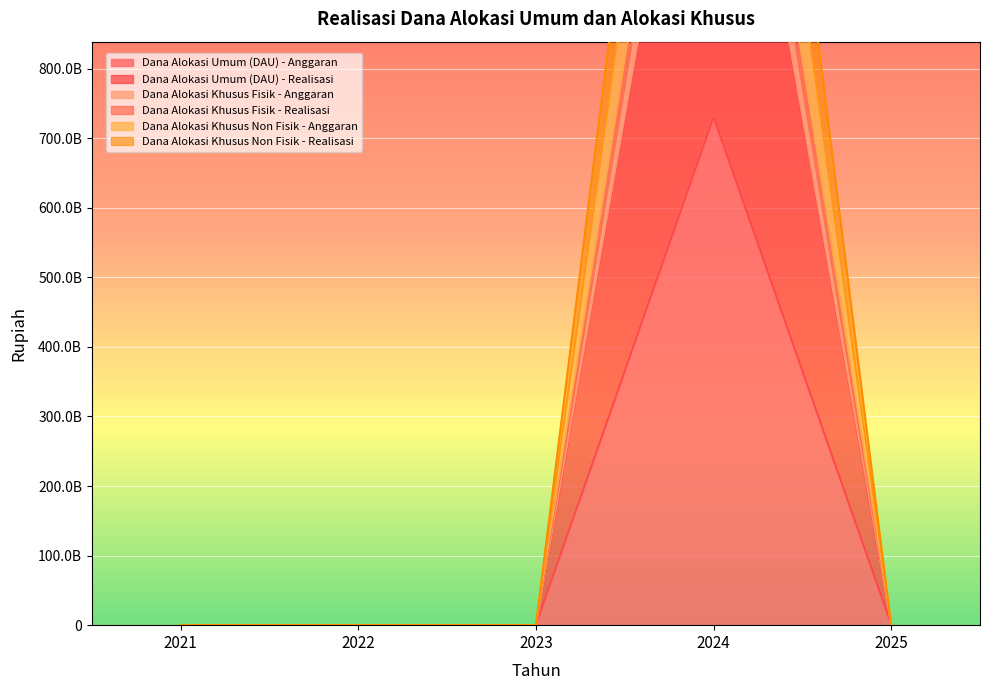

How many series are shown in this chart?

6